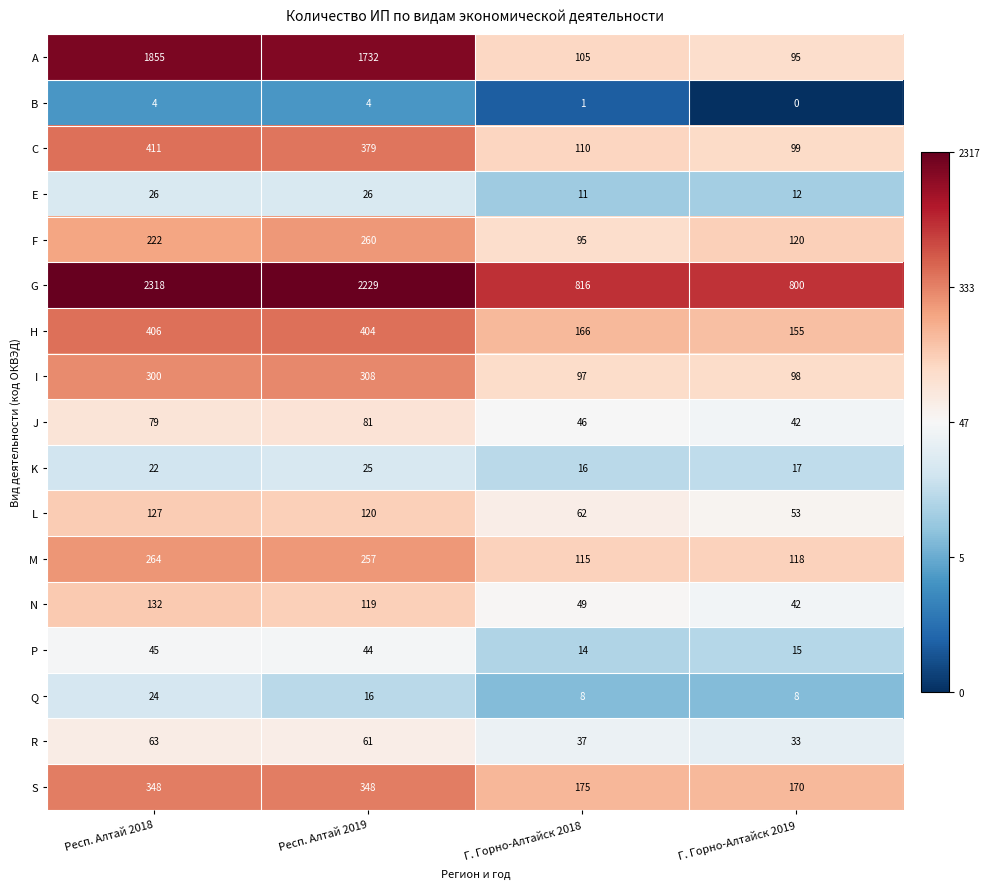

Rank the series by their maximum value, from lowest to highest.

B, Q, K, E, P, R, J, L, N, F, M, I, S, H, C, A, G